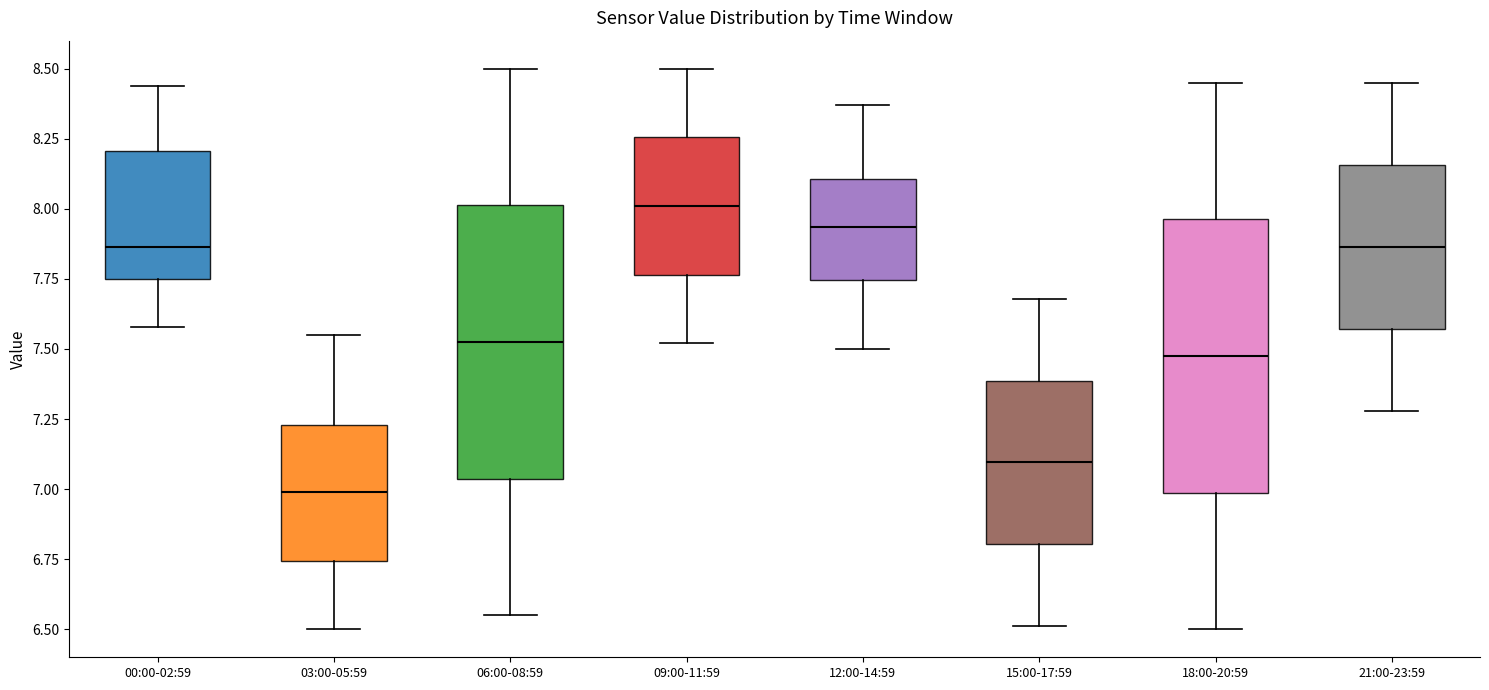

Reading left to right, read every box against the y-axis: the position of its median line, the range the box covers, and the ends of its whiskers. The values are not printed on the chart, so give them approximately, as read against the axis.

00:00-02:59: median 7.85, box 7.75 to 8.20, whiskers 7.60 to 8.45
03:00-05:59: median 7.00, box 6.75 to 7.25, whiskers 6.50 to 7.55
06:00-08:59: median 7.55, box 7.05 to 8.00, whiskers 6.55 to 8.50
09:00-11:59: median 8.00, box 7.75 to 8.25, whiskers 7.50 to 8.50
12:00-14:59: median 7.95, box 7.75 to 8.10, whiskers 7.50 to 8.35
15:00-17:59: median 7.10, box 6.80 to 7.40, whiskers 6.50 to 7.70
18:00-20:59: median 7.50, box 7.00 to 7.95, whiskers 6.50 to 8.45
21:00-23:59: median 7.85, box 7.55 to 8.15, whiskers 7.30 to 8.45